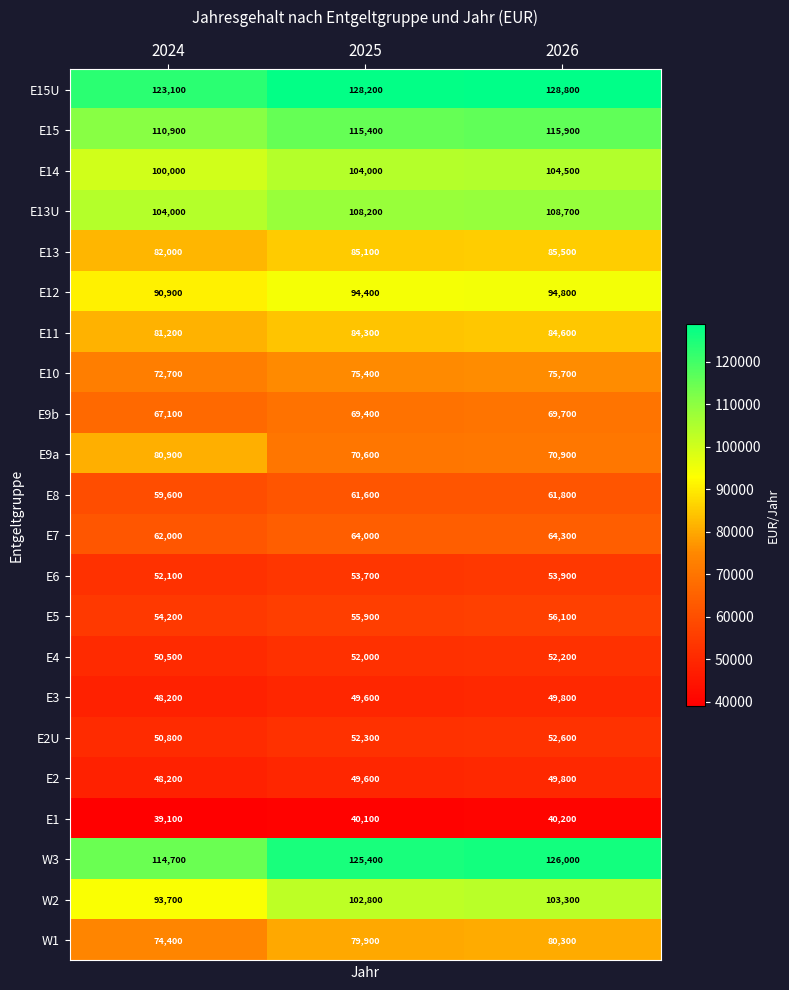

True or false: E13 has a value of 82000 at 2024.

True